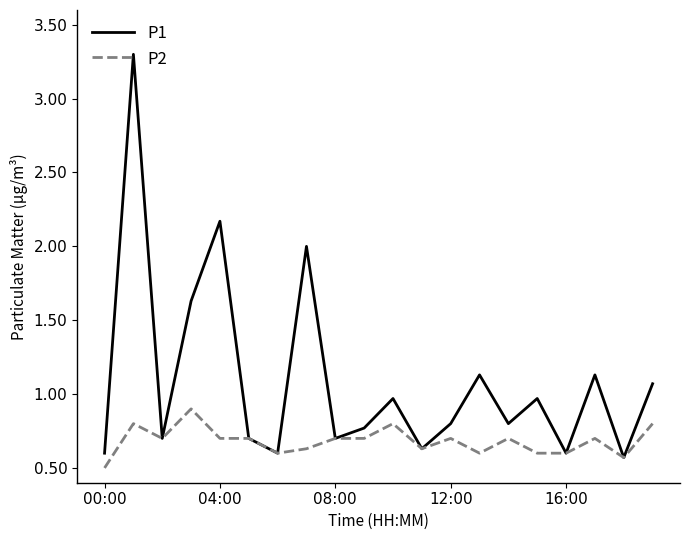

Which series has the largest total across all categories?

P1